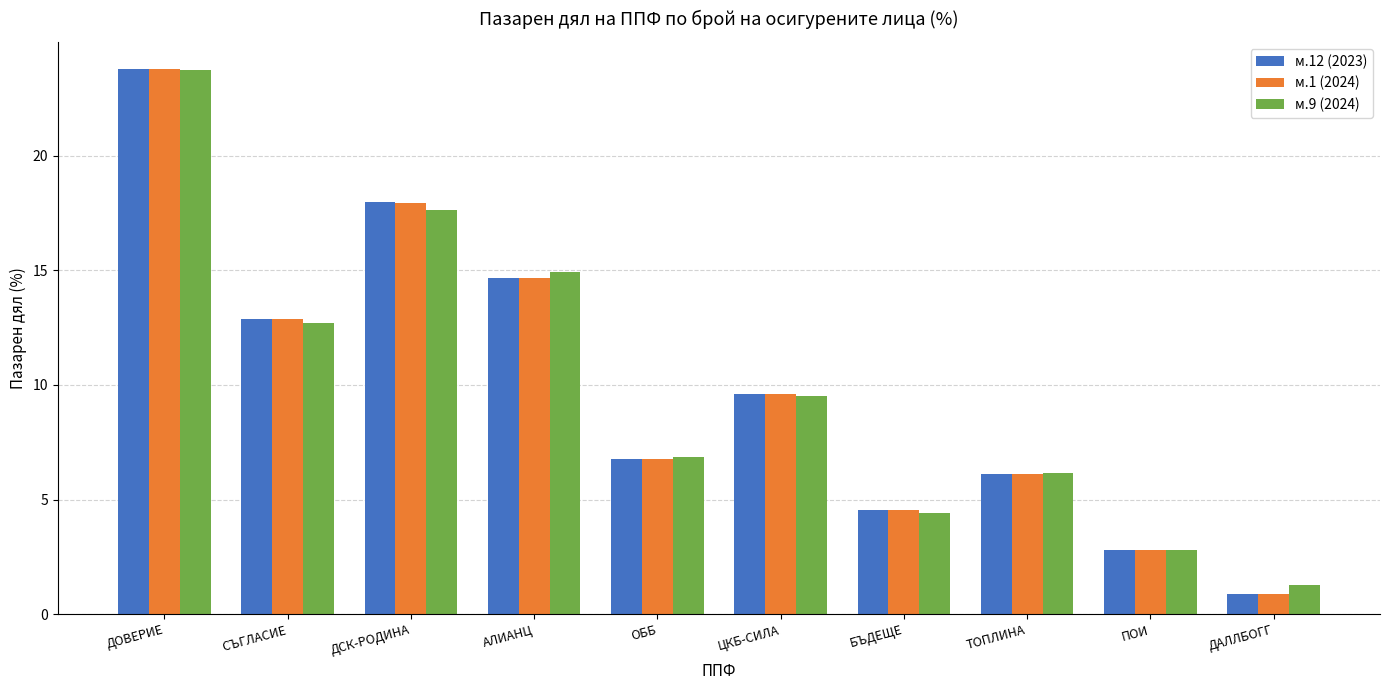

Which category has the lowest value across all series?

ДАЛЛБОГГ